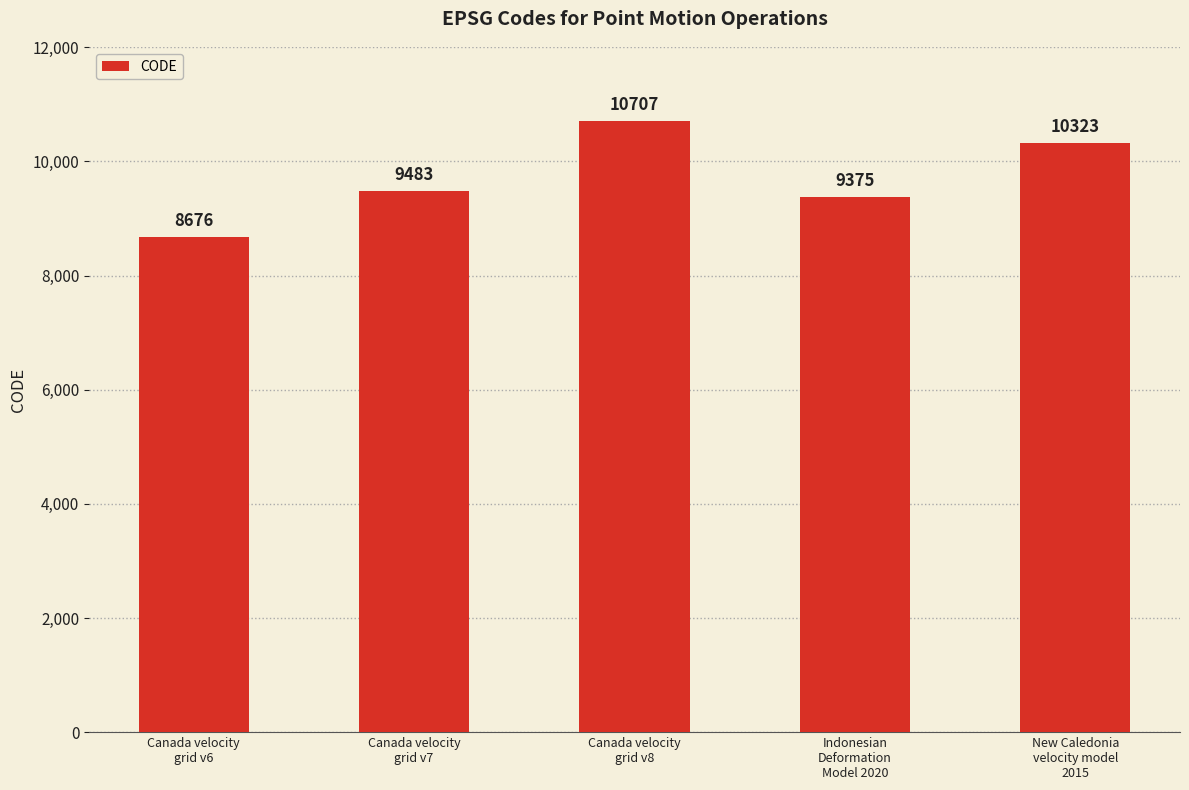

What is the change in value from Canada velocity
grid v6 to Indonesian
Deformation
Model 2020?

+699